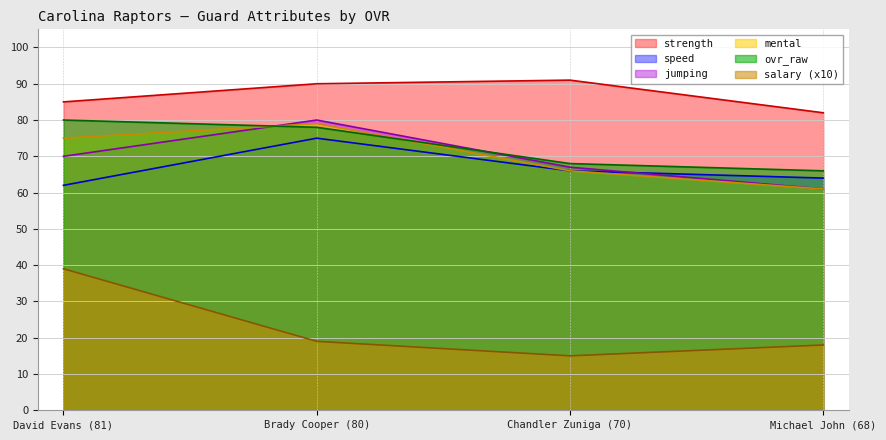

Count the number of categories in the chart.

4